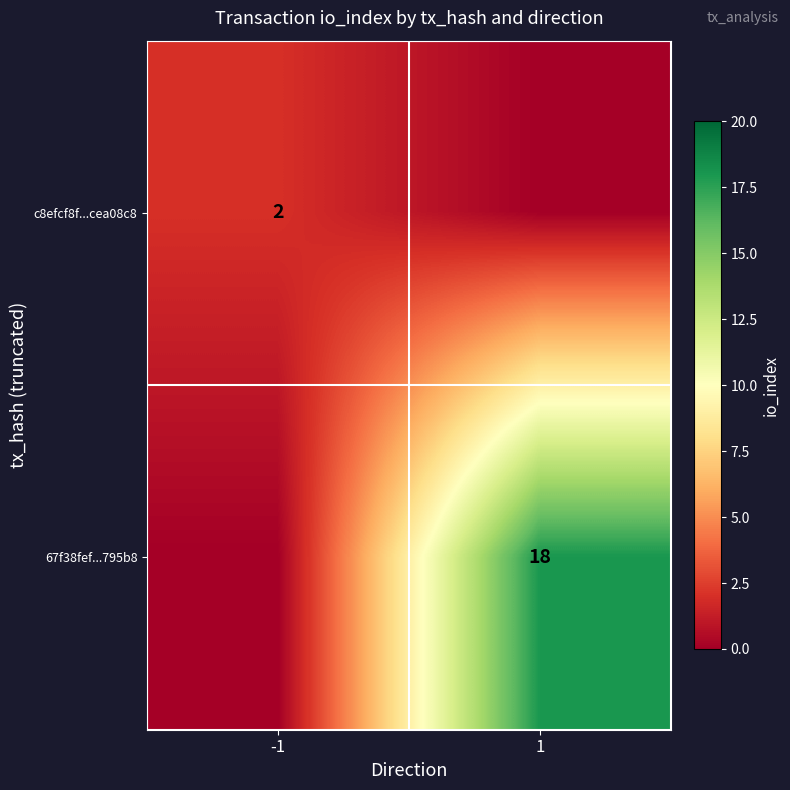

True or false: c8efcf8f...cea08c8 has a value of 1 at -1.

False